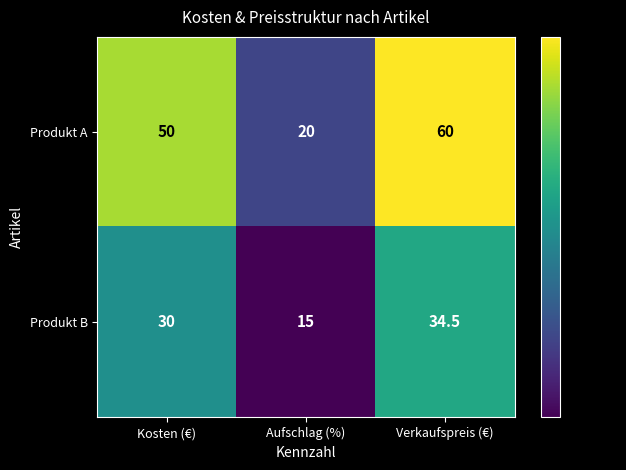

Reading right to left, what are all the values shown in this chart?

Produkt A: 60.0	20.0	50.0
Produkt B: 34.5	15.0	30.0